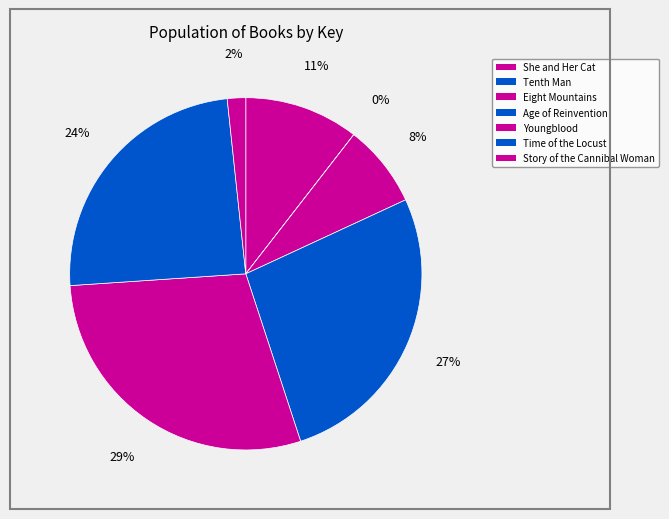

Which category has the smallest portion of the pie?

Tenth Man